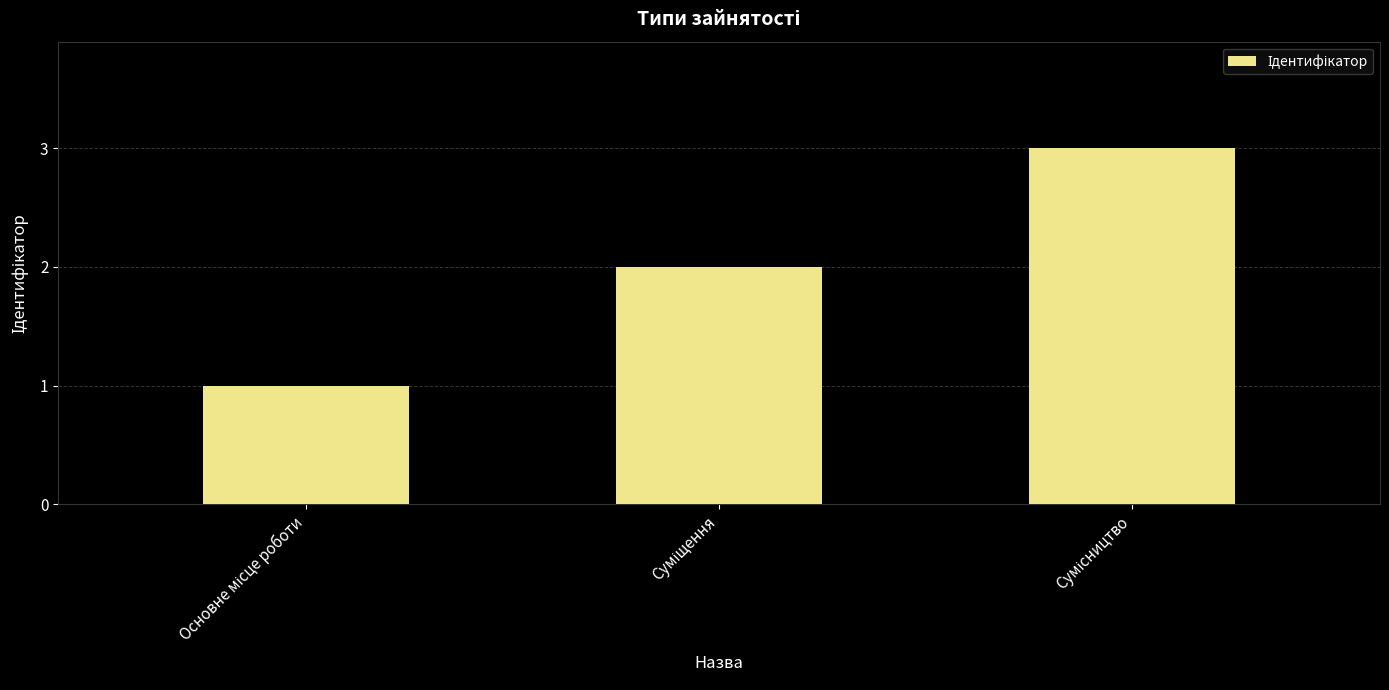

Reading left to right, list all the values displayed in this chart.

1	2	3